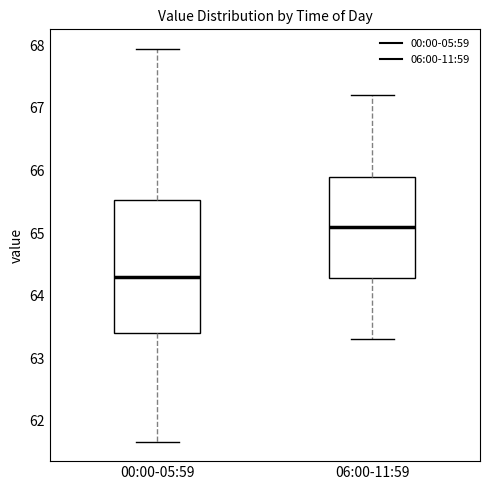

Reading left to right, transcribe this box plot: for each box, give where its median line is, the range the box spans, and where its two whiskers end, as read against the y-axis. The values are not printed on the chart, so give them approximately, as read against the axis.

00:00-05:59: median 64.3, box 63.4 to 65.5, whiskers 61.7 to 67.9
06:00-11:59: median 65.1, box 64.3 to 65.9, whiskers 63.3 to 67.2